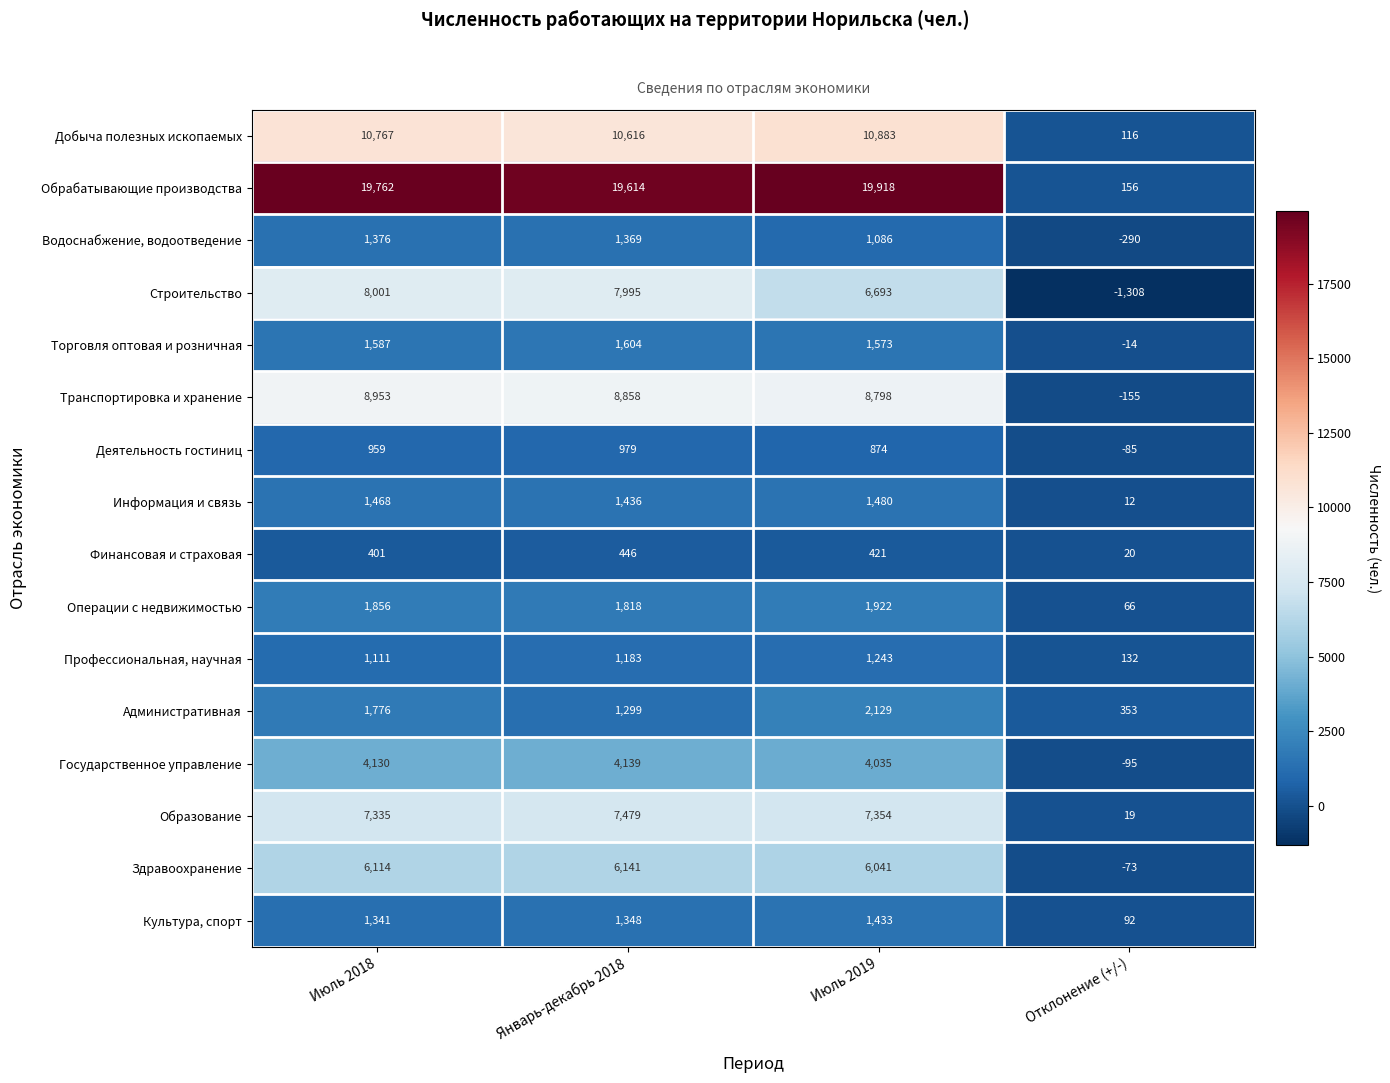

List the labels in order of Здравоохранение value, smallest first.

Отклонение (+/-), Июль 2019, Июль 2018, Январь-декабрь 2018